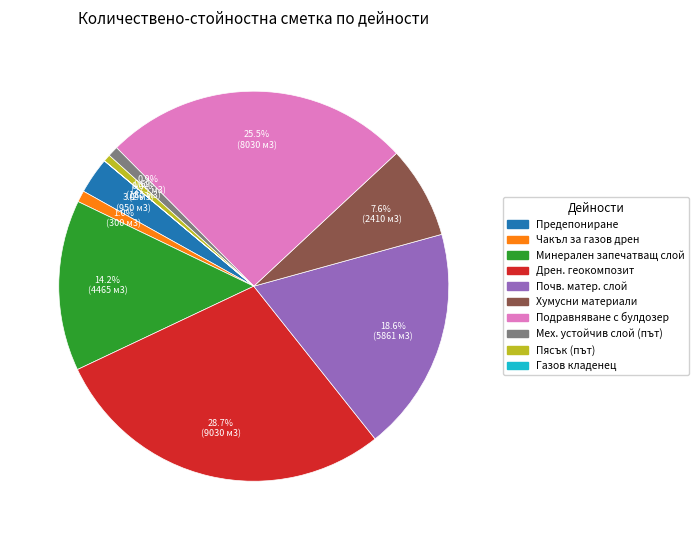

Is there any slice that represents more than half of the pie?

No